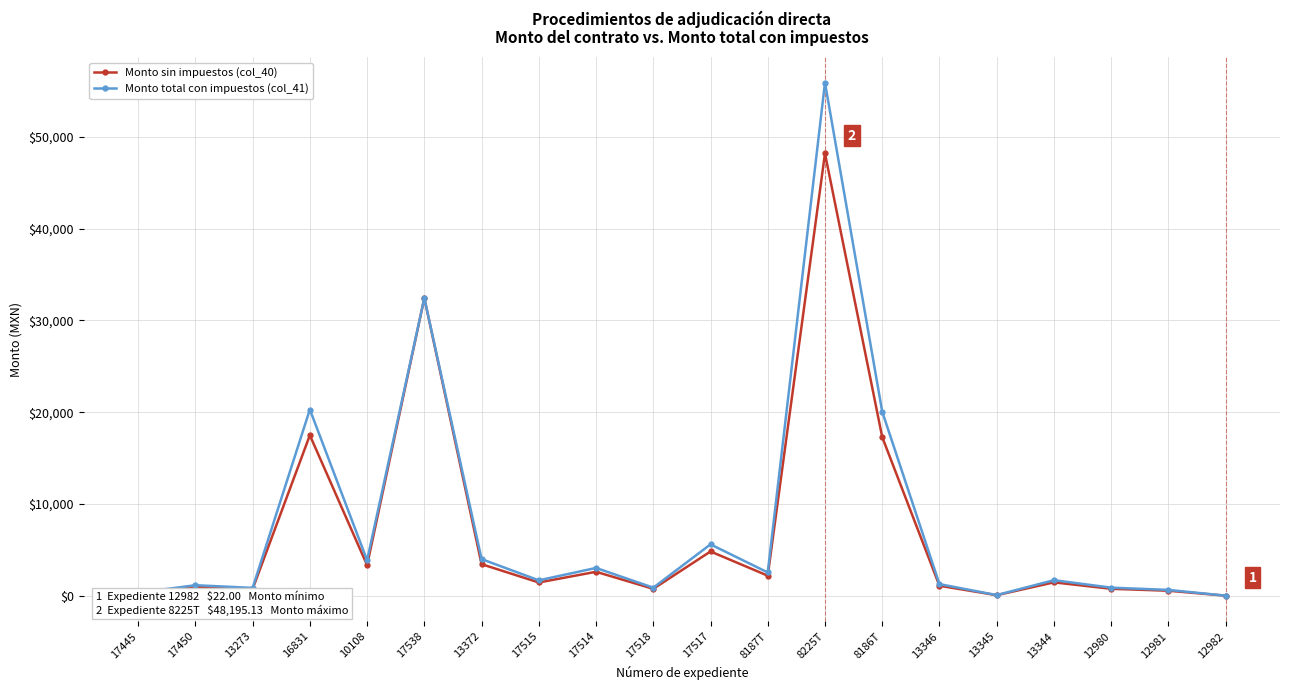

How many interior local valleys does the Monto total con impuestos (col_41) series have?

6